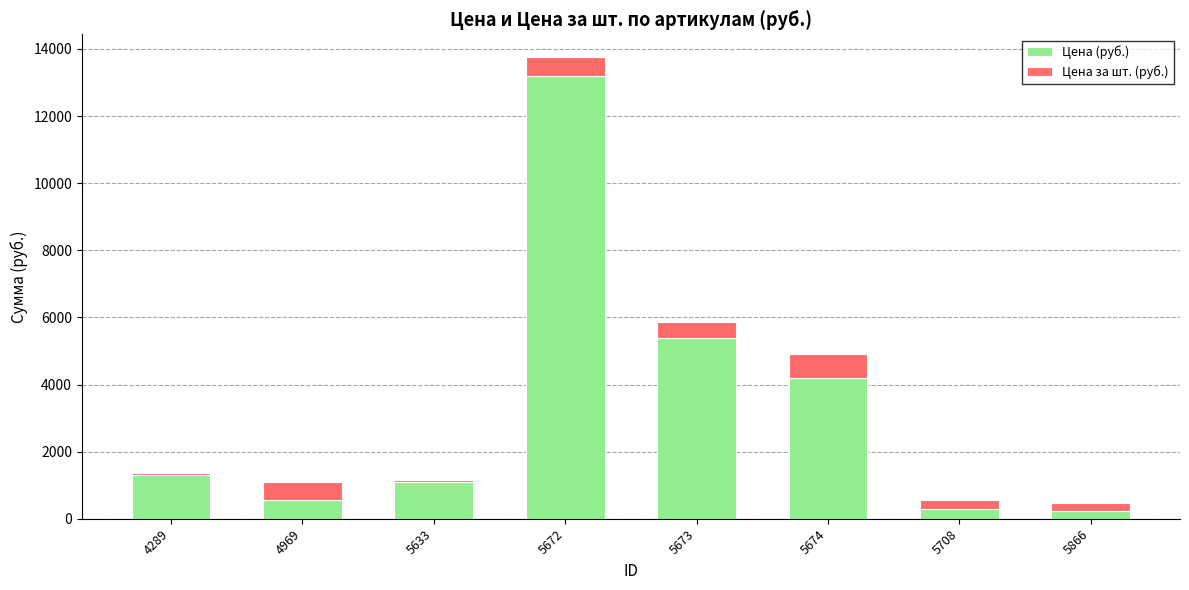

Which category has the highest value in the Цена (руб.) series?

5672